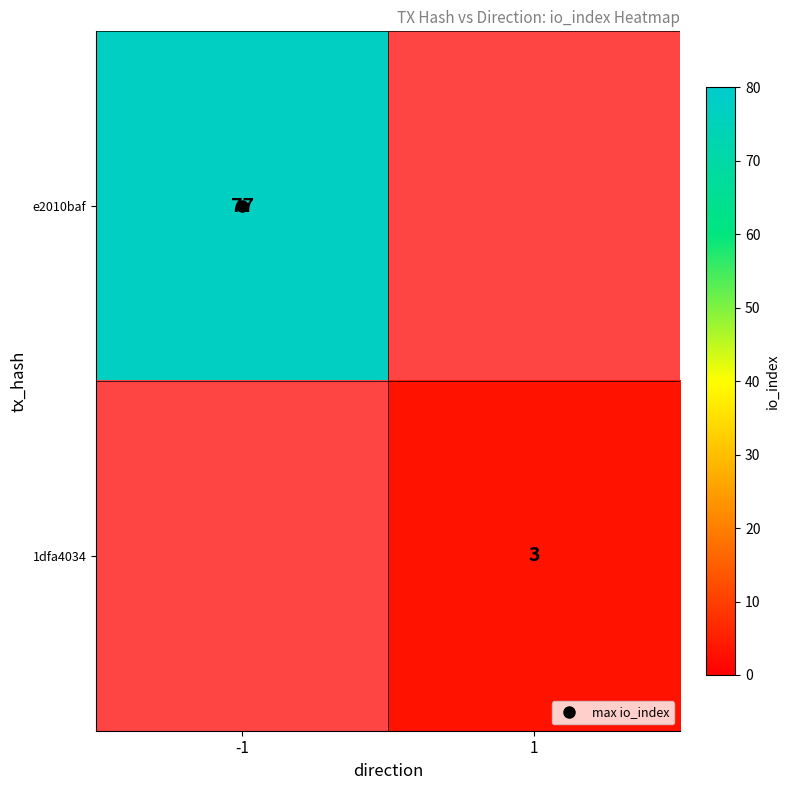

True or false: e2010baf has a value of 38.8 at -1.

False